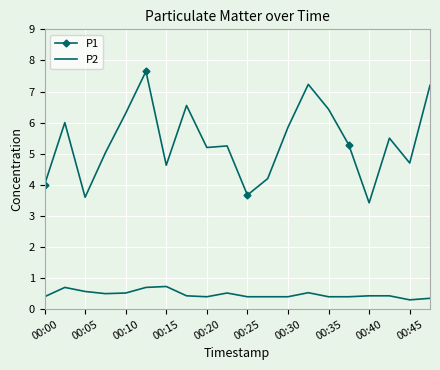

What is the sum of all P1 values?

107.7